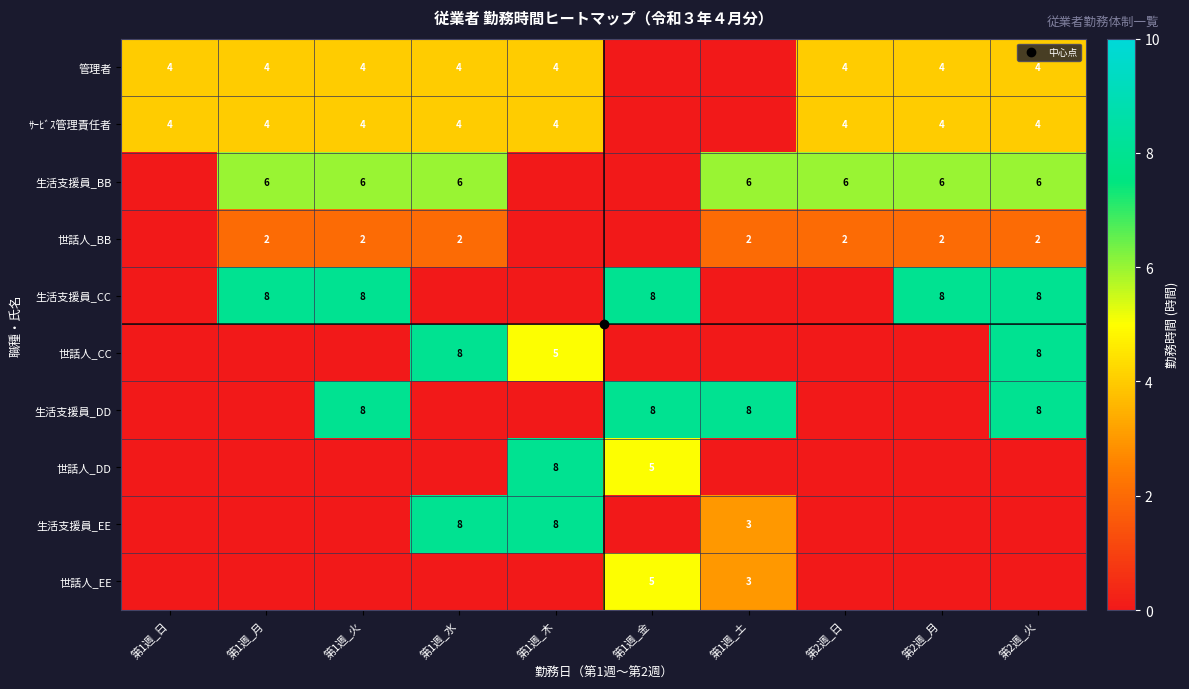

Which series has the largest total across all categories?

生活支援員_BB